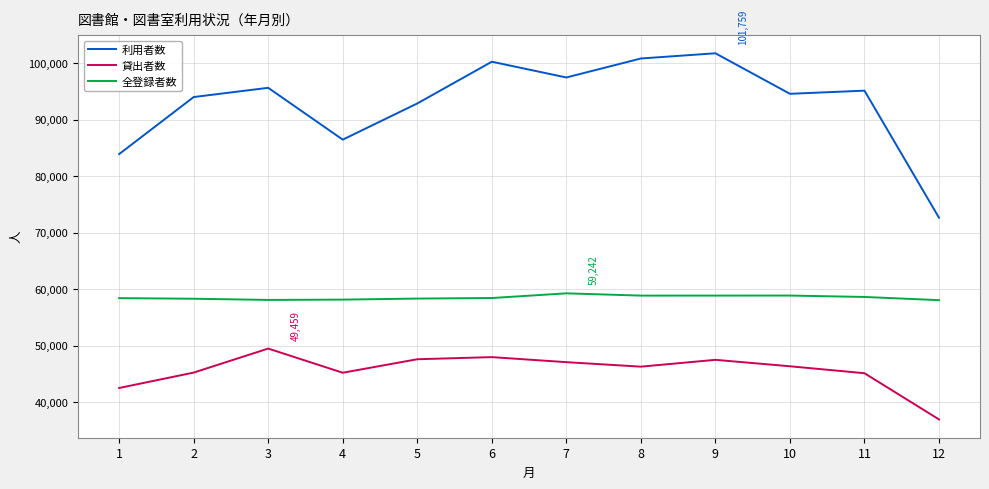

The 全登録者数 series shows 59242 at 7. True or false?

True